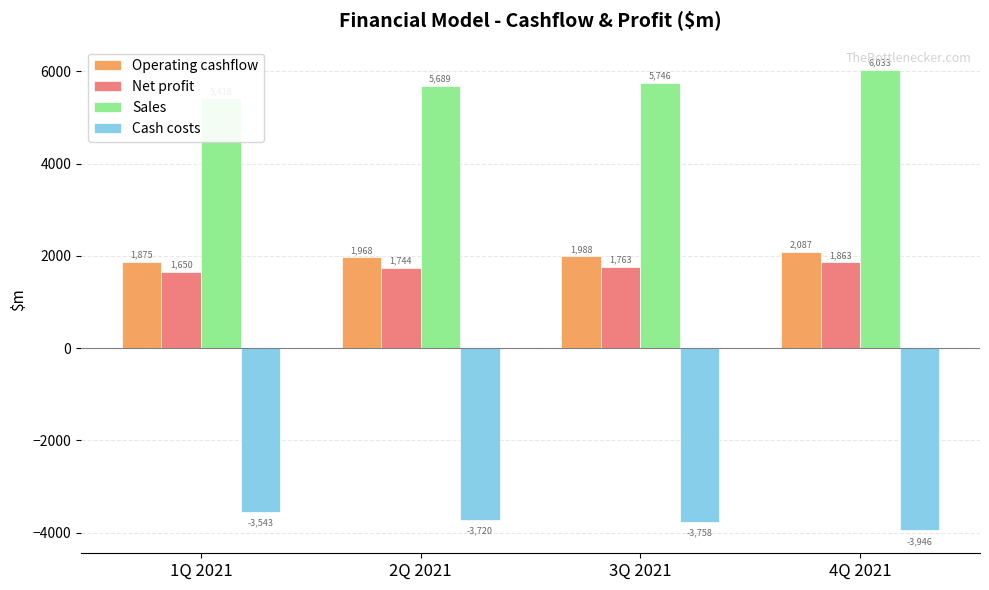

At 3Q 2021, list the series in order from smallest to largest.

Cash costs, Net profit, Operating cashflow, Sales